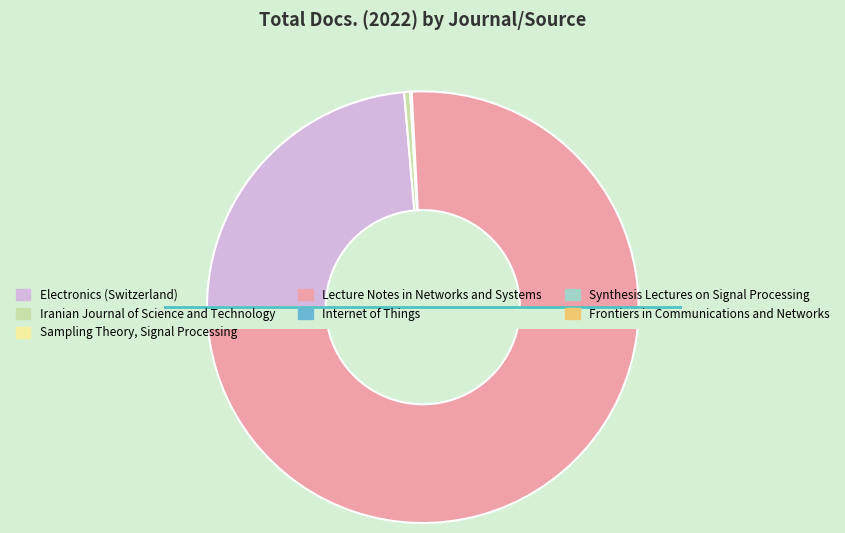

Which has a higher value, Iranian Journal of Science and Technology or Synthesis Lectures on Signal Processing?

Iranian Journal of Science and Technology